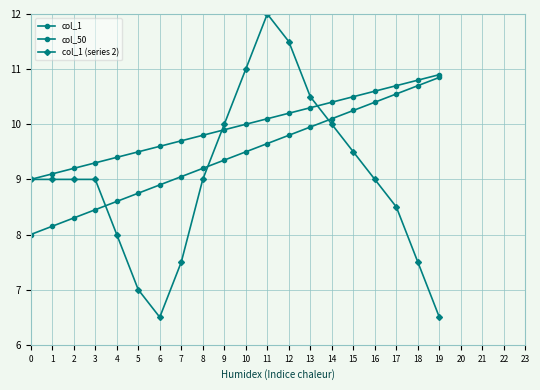

Reading left to right, transcribe all the data shown in this chart.

col_1: 0=8.0	1=8.2	2=8.3	3=8.4	4=8.6	5=8.8	6=8.9	7=9.1	8=9.2	9=9.3	10=9.5	11=9.7	12=9.8	13=9.9	14=10.1	15=10.2	16=10.4	17=10.6	18=10.7	19=10.8
col_50: 0=9.0	1=9.1	2=9.2	3=9.3	4=9.4	5=9.5	6=9.6	7=9.7	8=9.8	9=9.9	10=10.0	11=10.1	12=10.2	13=10.3	14=10.4	15=10.5	16=10.6	17=10.7	18=10.8	19=10.9
col_1 (series 2): 0=9.0	1=9.0	2=9.0	3=9.0	4=8.0	5=7.0	6=6.5	7=7.5	8=9.0	9=10.0	10=11.0	11=12.0	12=11.5	13=10.5	14=10.0	15=9.5	16=9.0	17=8.5	18=7.5	19=6.5